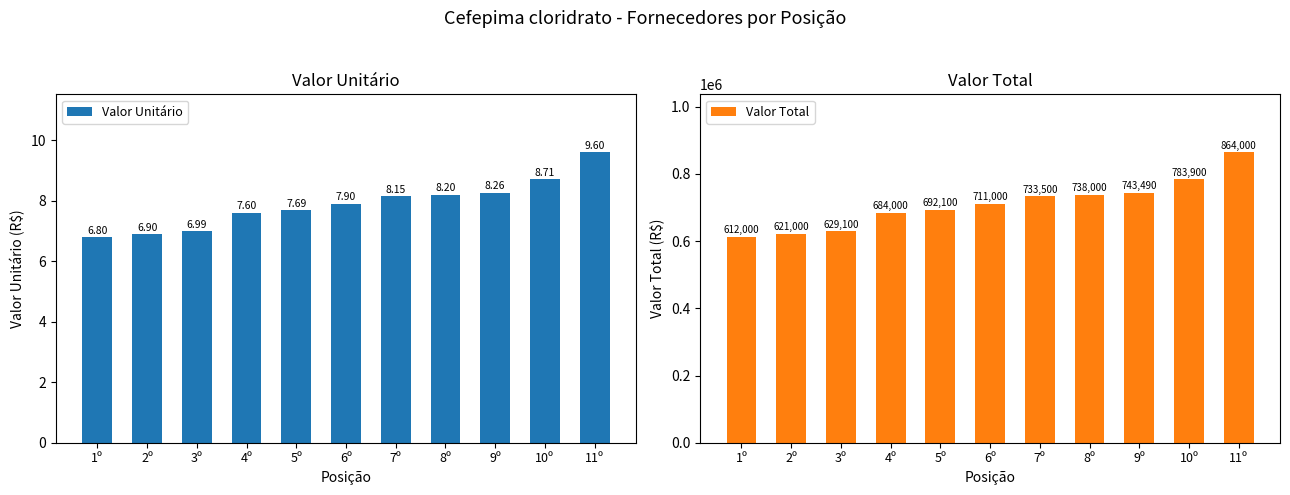

Which series has the largest range (max minus min)?

Valor Total